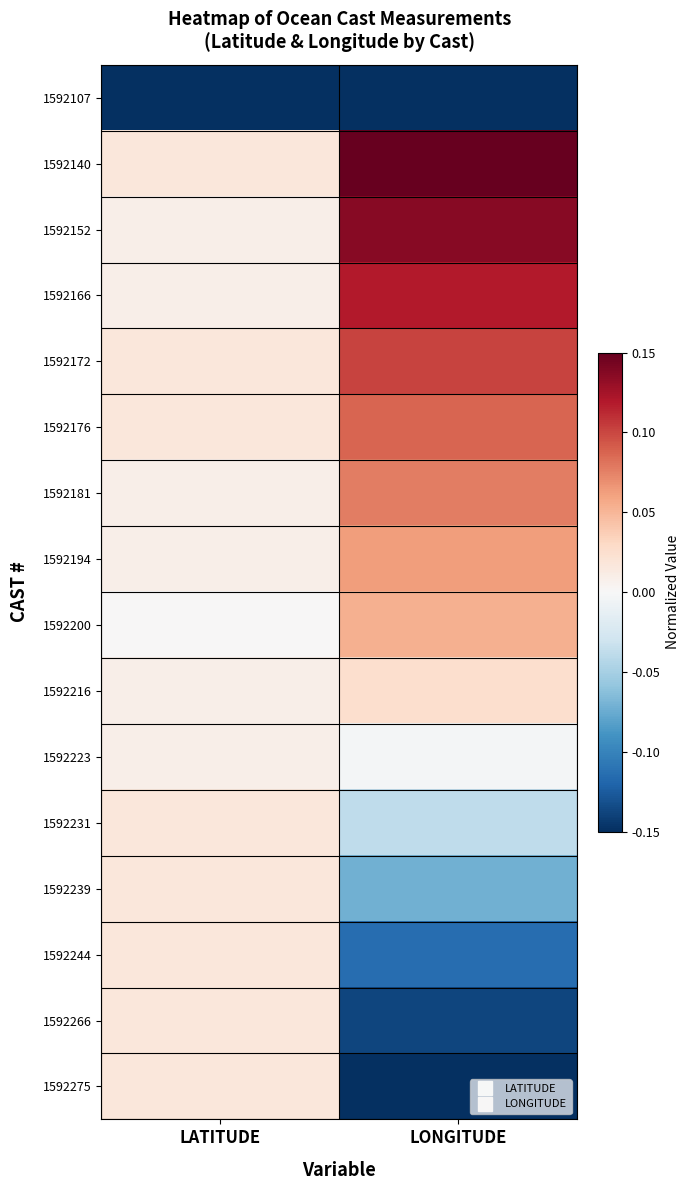

What is the greatest value displayed?

0.2